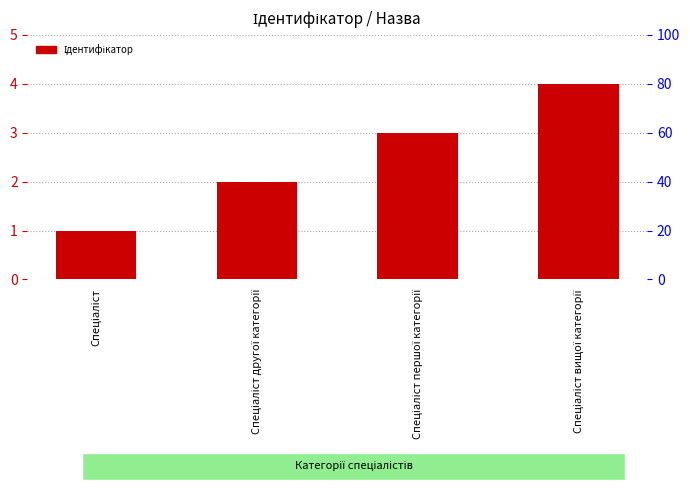

What is the difference between the values at Спеціаліст другої категорії and Спеціаліст вищої категорії?

2